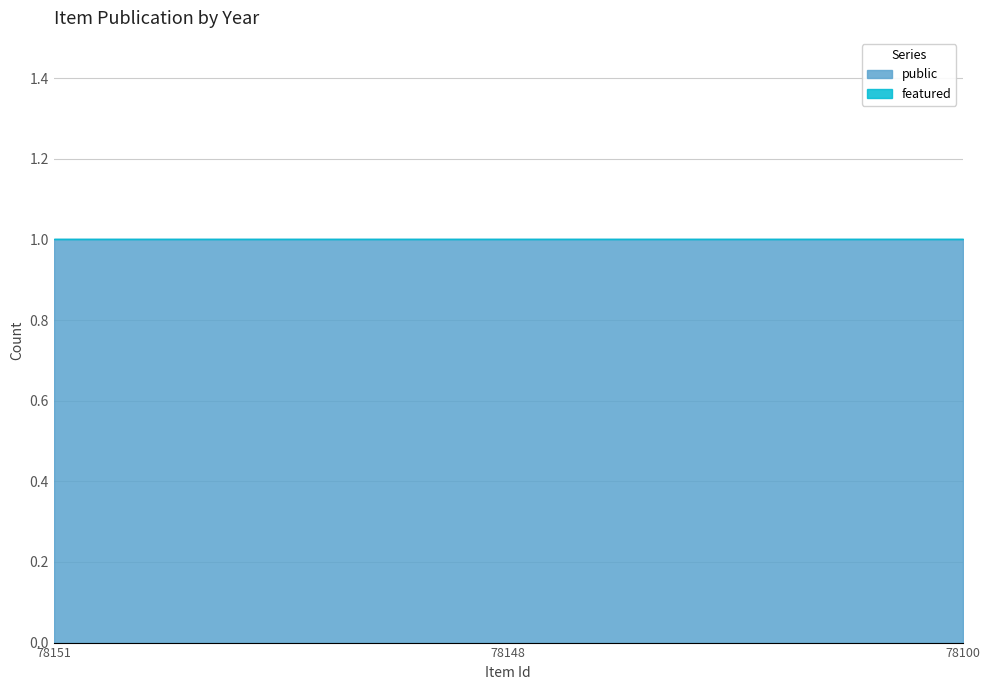

Reading left to right, transcribe all the data shown in this chart.

public: 1	1	1
featured: 0	0	0